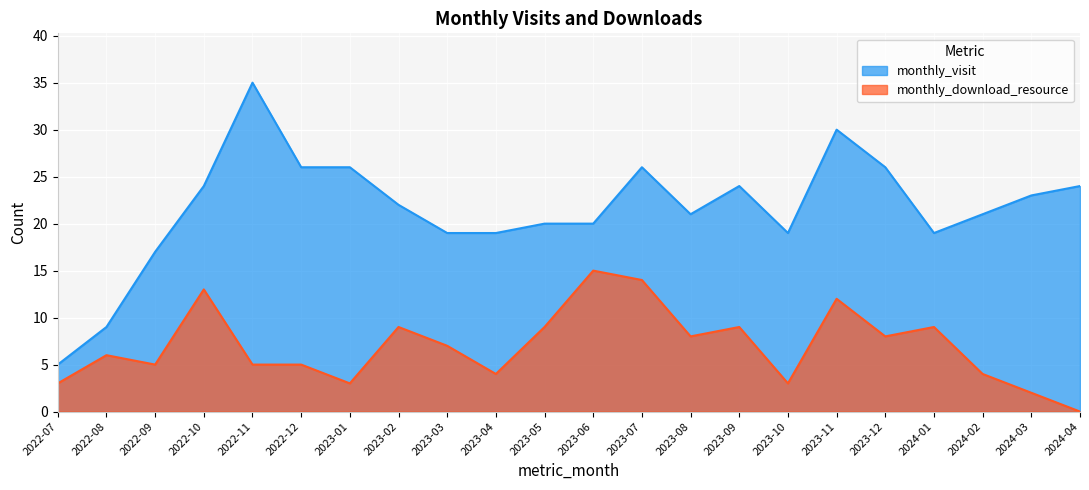

What is the maximum value shown in the chart?

35